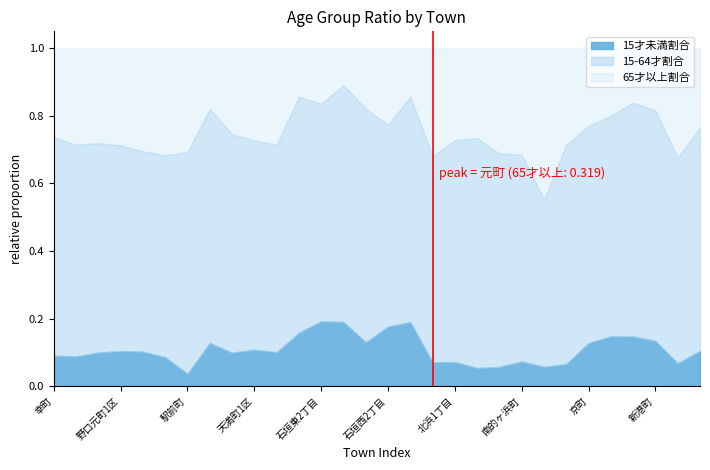

Reading left to right, what are all the values shown in this chart?

15才未満割合: 幸町=0.1	富士見町=0.1	野口中町=0.1	野口元町1区=0.1	野口元町2区=0.1	駅前本町=0.1	駅前町=0.0	上野口町1区=0.1	上野口町2区=0.1	天満町1区=0.1	天満町2区=0.1	石垣東1丁目=0.2	石垣東2丁目=0.2	石垣東3丁目=0.2	石垣西1丁目=0.1	石垣西2丁目=0.2	石垣西3丁目=0.2	元町=0.1	北浜1丁目=0.1	北浜2丁目=0.1	北浜3丁目=0.1	南的ヶ浜町=0.1	北的ヶ浜町=0.1	弓ヶ浜町=0.1	京町=0.1	若草町=0.1	餅ヶ浜町=0.1	新港町=0.1	中央町=0.1	西野口町=0.1
15-64才割合: 幸町=0.6	富士見町=0.6	野口中町=0.6	野口元町1区=0.6	野口元町2区=0.6	駅前本町=0.6	駅前町=0.7	上野口町1区=0.7	上野口町2区=0.6	天満町1区=0.6	天満町2区=0.6	石垣東1丁目=0.7	石垣東2丁目=0.6	石垣東3丁目=0.7	石垣西1丁目=0.7	石垣西2丁目=0.6	石垣西3丁目=0.7	元町=0.6	北浜1丁目=0.7	北浜2丁目=0.7	北浜3丁目=0.6	南的ヶ浜町=0.6	北的ヶ浜町=0.5	弓ヶ浜町=0.6	京町=0.6	若草町=0.7	餅ヶ浜町=0.7	新港町=0.7	中央町=0.6	西野口町=0.7
65才以上割合: 幸町=0.3	富士見町=0.3	野口中町=0.3	野口元町1区=0.3	野口元町2区=0.3	駅前本町=0.3	駅前町=0.3	上野口町1区=0.2	上野口町2区=0.3	天満町1区=0.3	天満町2区=0.3	石垣東1丁目=0.1	石垣東2丁目=0.2	石垣東3丁目=0.1	石垣西1丁目=0.2	石垣西2丁目=0.2	石垣西3丁目=0.1	元町=0.3	北浜1丁目=0.3	北浜2丁目=0.3	北浜3丁目=0.3	南的ヶ浜町=0.3	北的ヶ浜町=0.4	弓ヶ浜町=0.3	京町=0.2	若草町=0.2	餅ヶ浜町=0.2	新港町=0.2	中央町=0.3	西野口町=0.2